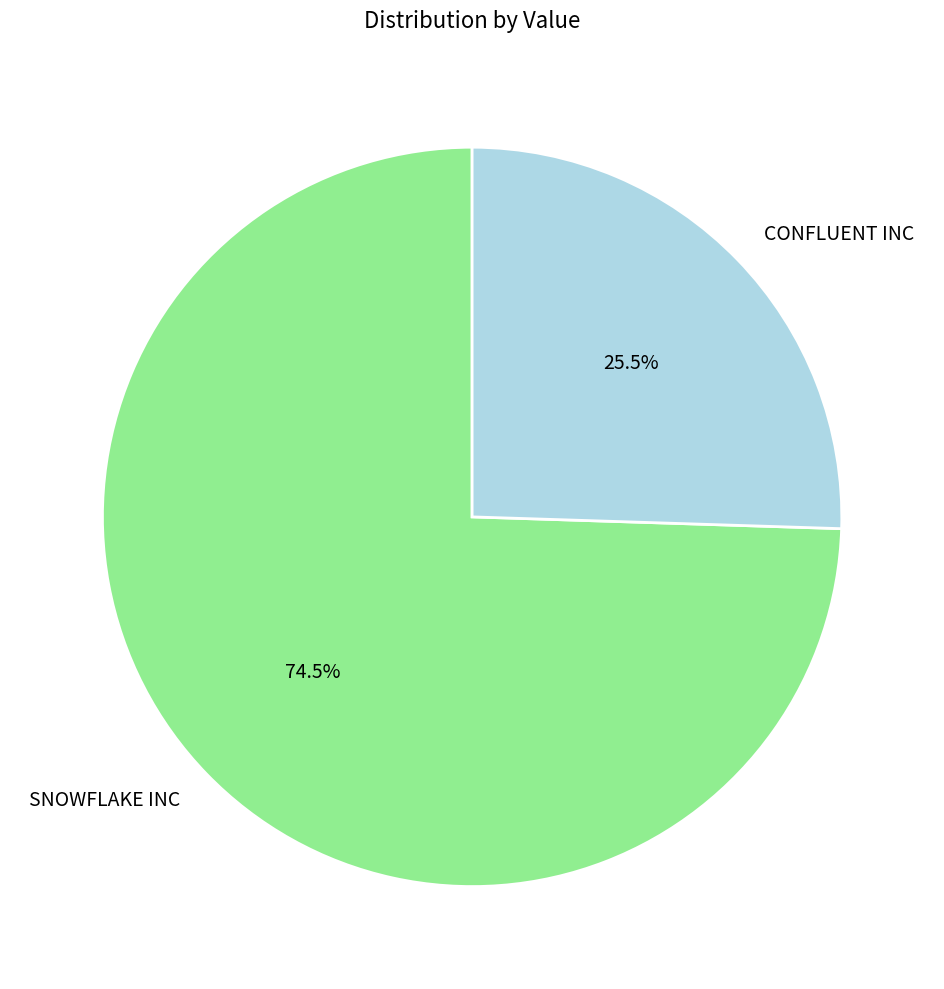

Does SNOWFLAKE INC represent more than half of the total?

Yes